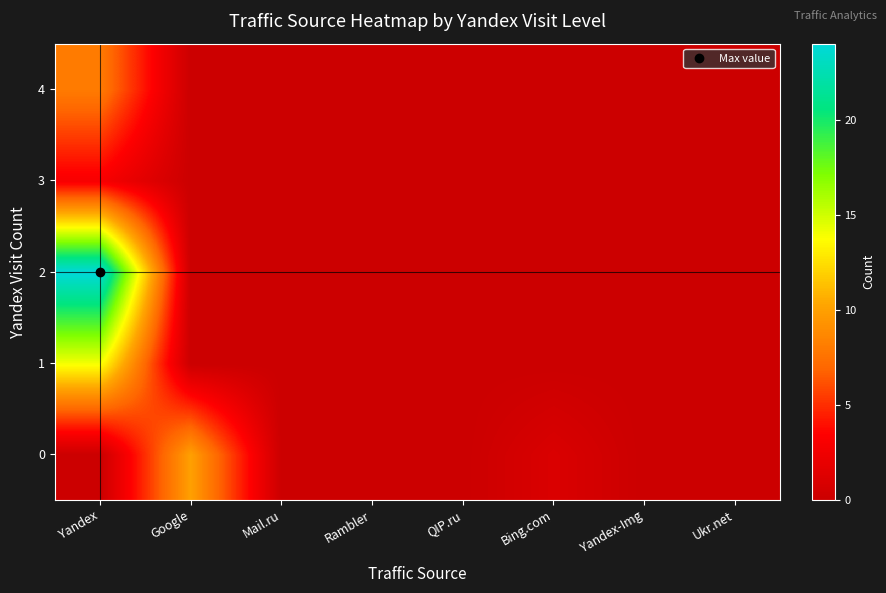

Reading left to right, extract all data points from this chart.

0: Yandex=0	Google=10	Mail.ru=0	Rambler=0	QIP.ru=0	Bing.com=1	Yandex-Img=0	Ukr.net=0
1: Yandex=14	Google=0	Mail.ru=0	Rambler=0	QIP.ru=0	Bing.com=0	Yandex-Img=0	Ukr.net=0
2: Yandex=24	Google=0	Mail.ru=0	Rambler=0	QIP.ru=0	Bing.com=0	Yandex-Img=0	Ukr.net=0
3: Yandex=3	Google=0	Mail.ru=0	Rambler=0	QIP.ru=0	Bing.com=0	Yandex-Img=0	Ukr.net=0
4: Yandex=8	Google=0	Mail.ru=0	Rambler=0	QIP.ru=0	Bing.com=0	Yandex-Img=0	Ukr.net=0